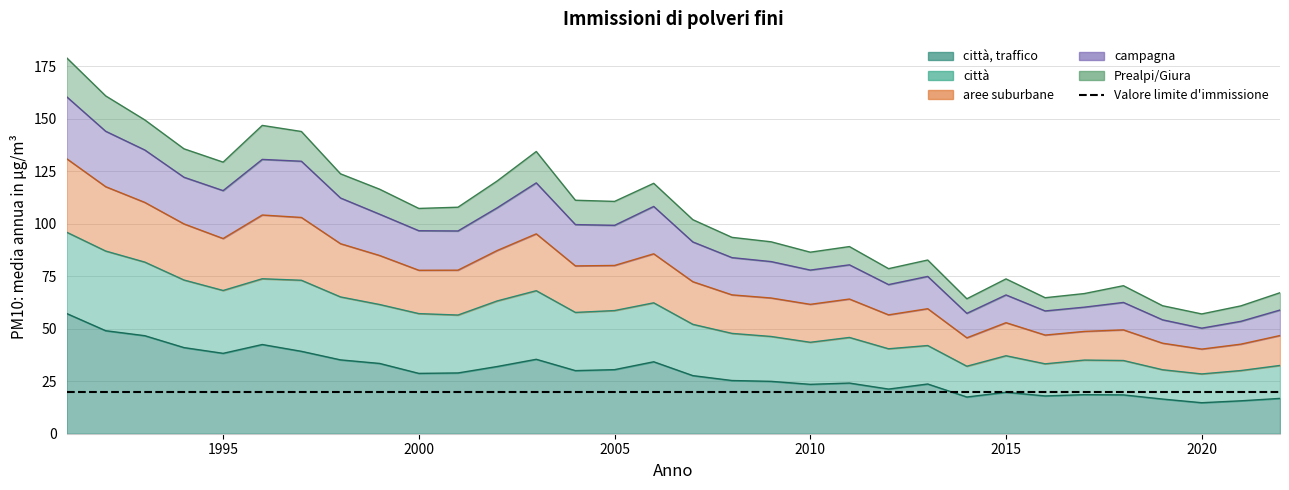

The città, traffico series shows 21.4 at 1993. True or false?

False